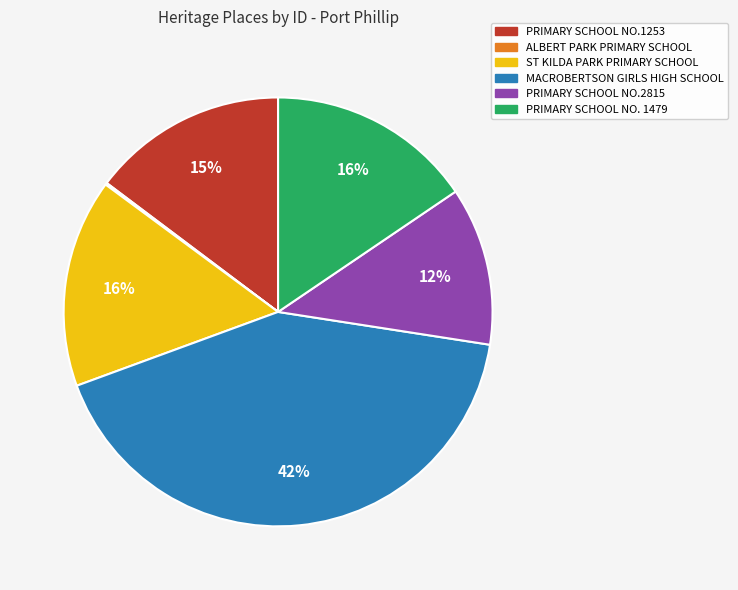

To the nearest percent, what percentage of the pie is PRIMARY SCHOOL NO.2815?

12%